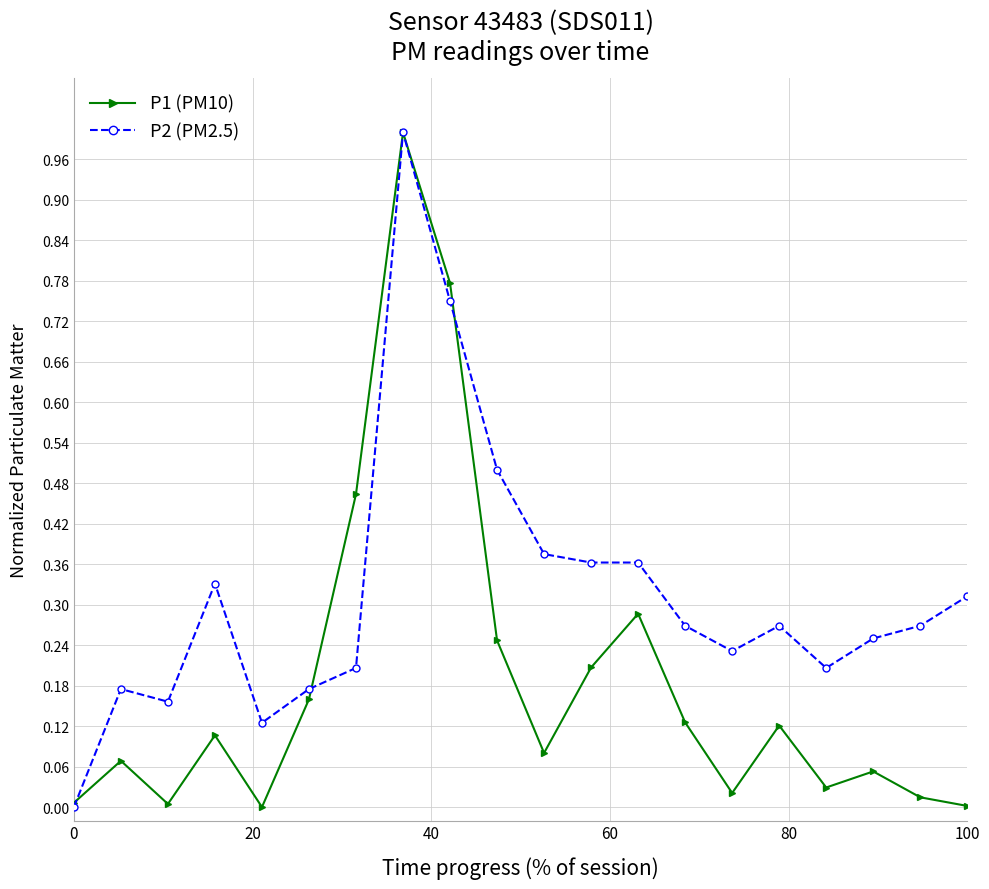

True or false: P1 (PM10) has more than 2 interior local peaks.

True